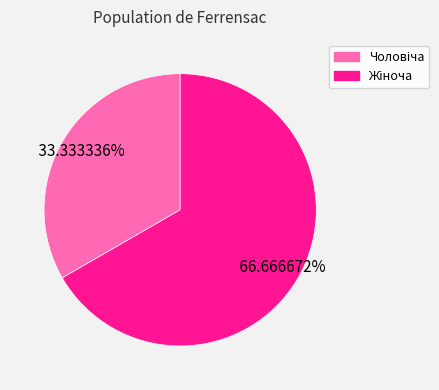

Is there a majority slice in this chart?

Yes